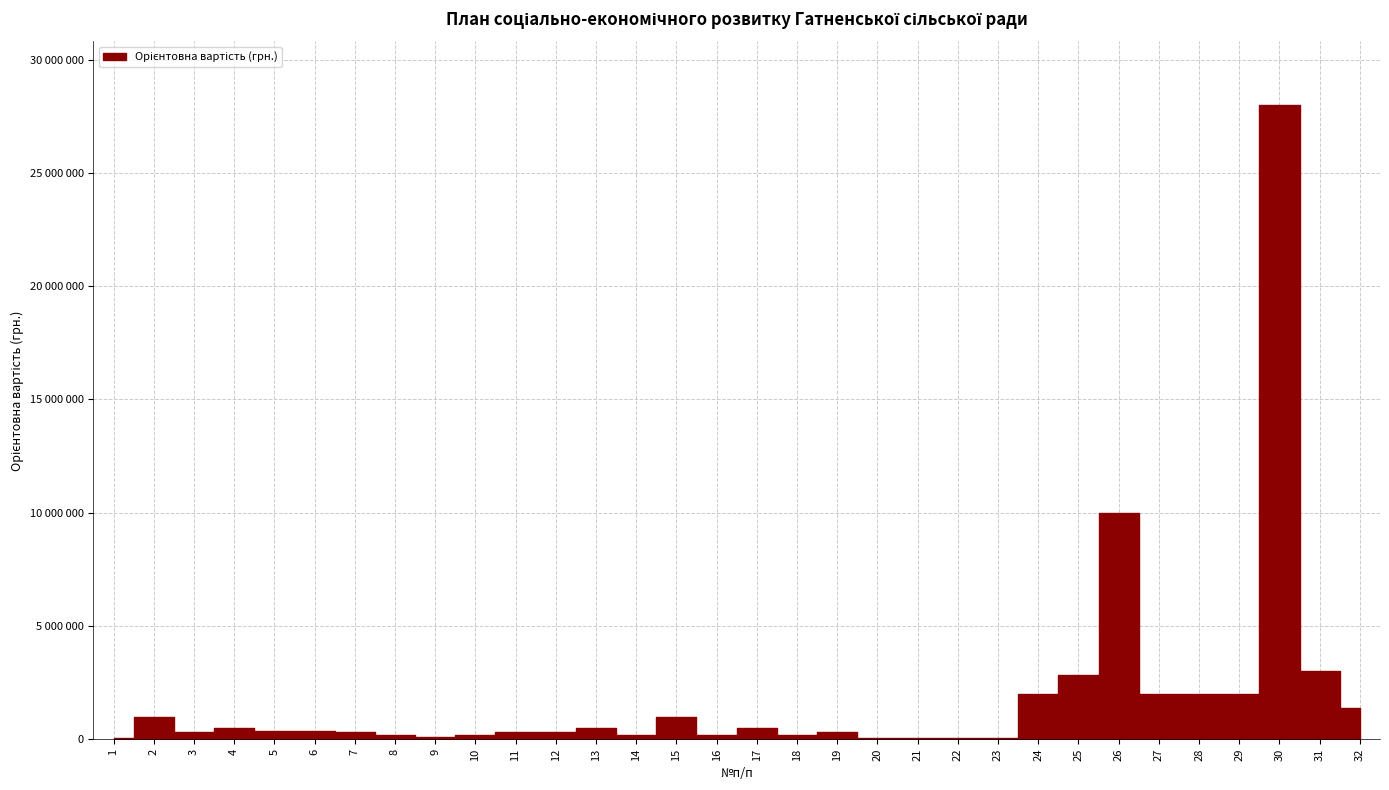

What is the ratio of the value at 3 to the value at 11?

1.0